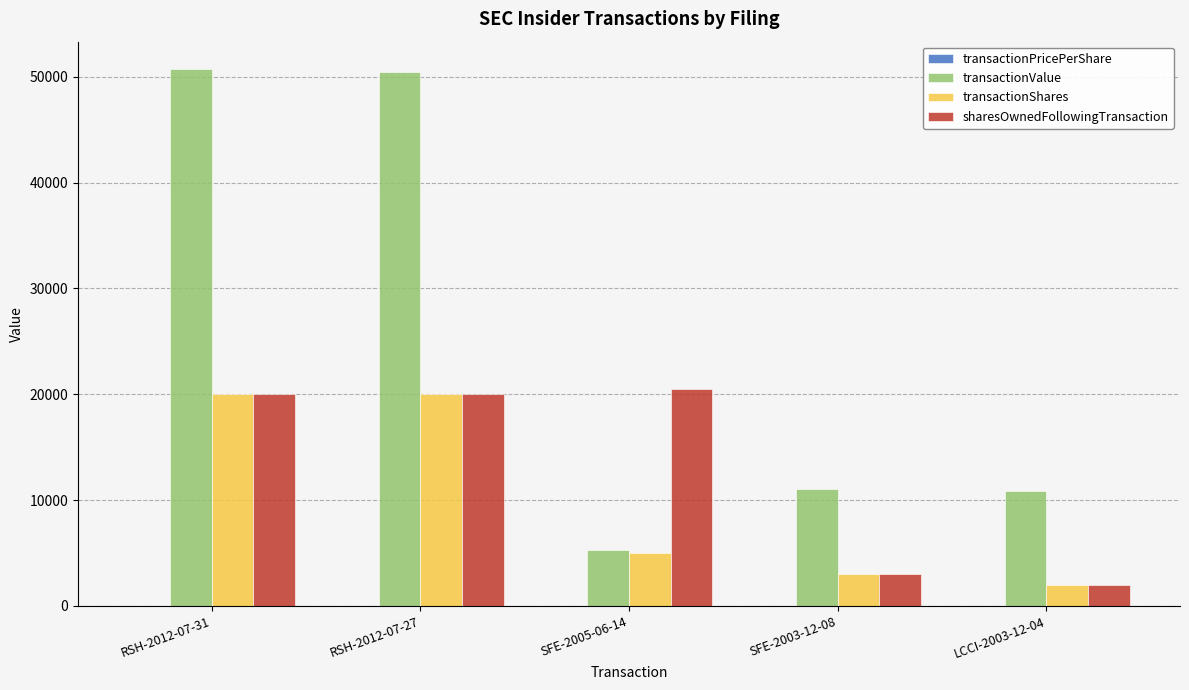

What is the highest value of the sharesOwnedFollowingTransaction series?

20500.0